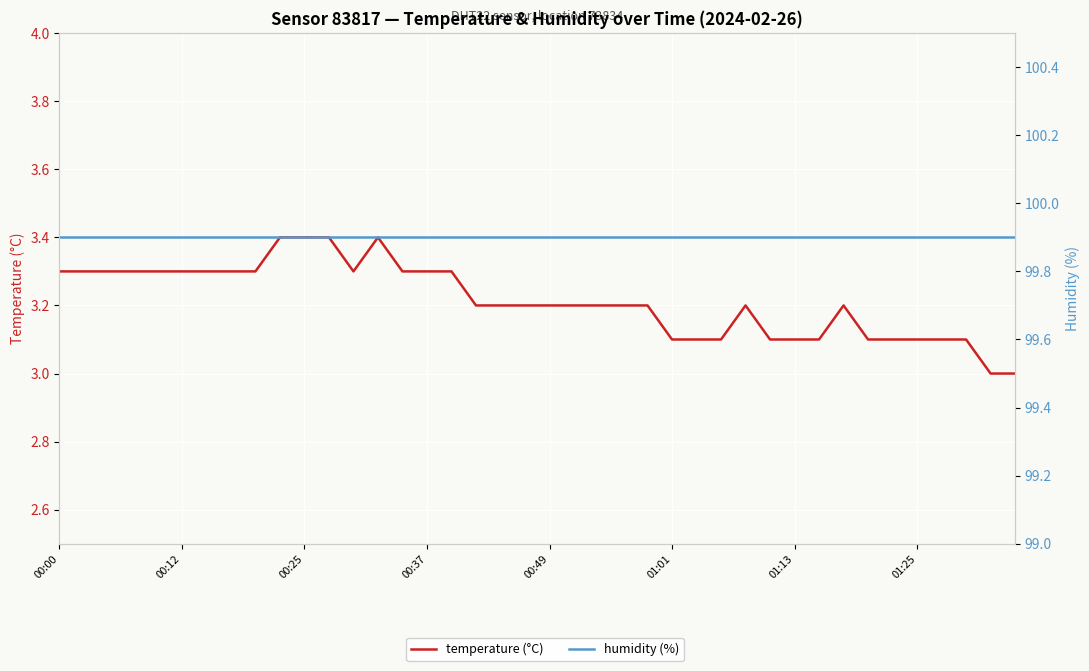

Where is the first local minimum for temperature (°C)?

12